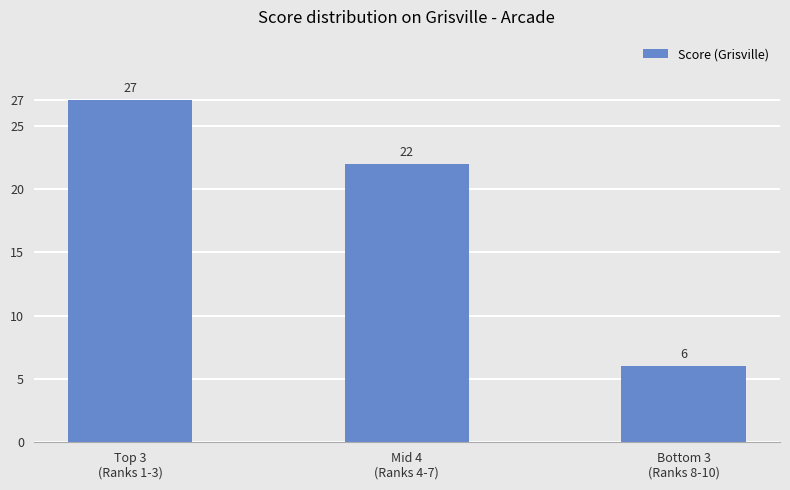

Approximately how many times larger is the value at Mid 4
(Ranks 4-7) compared to Top 3
(Ranks 1-3)?

0.8